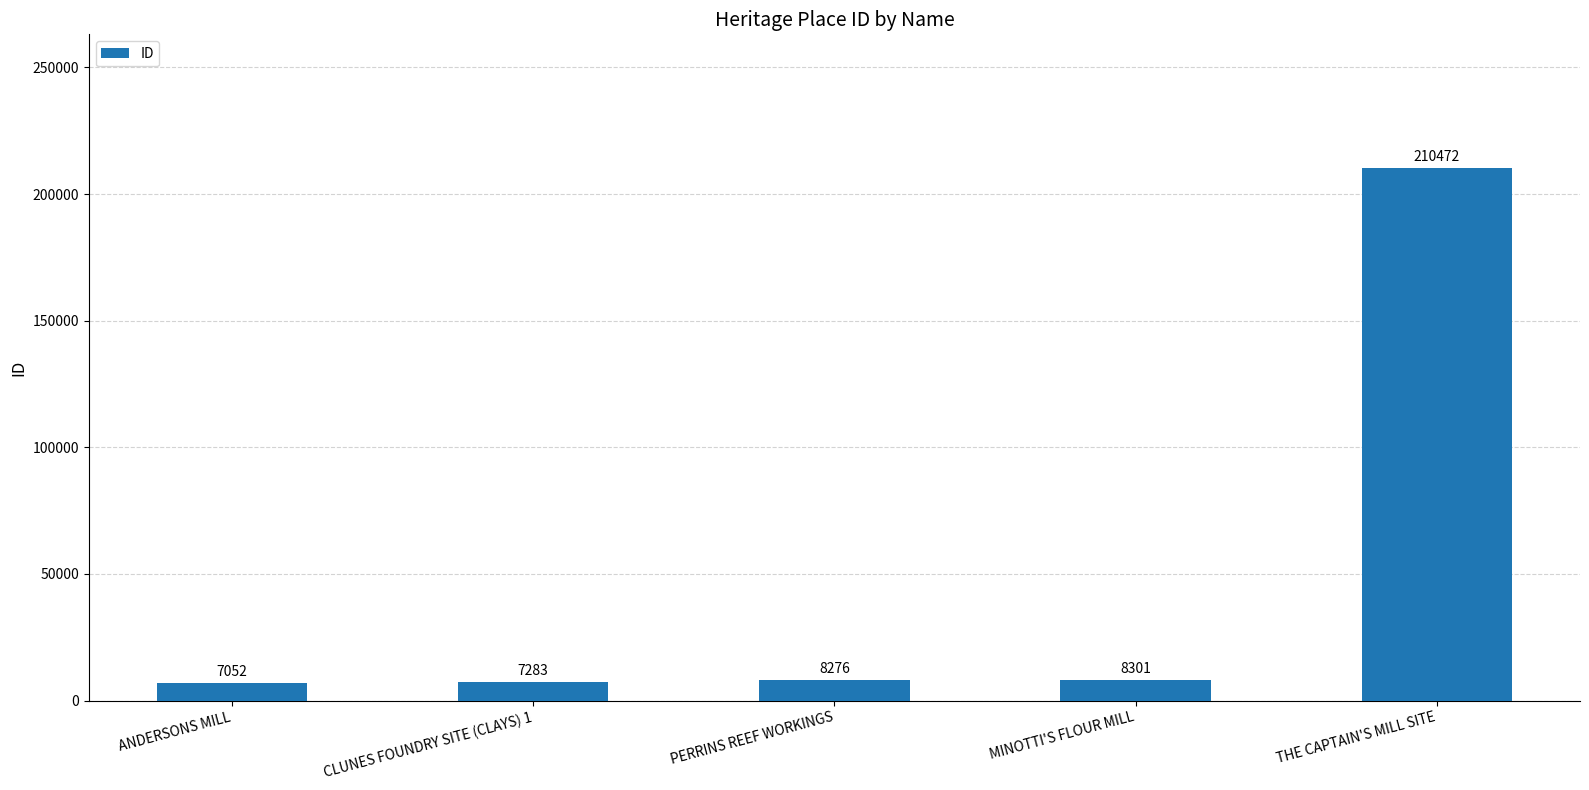

What is the sum of all values?

241384